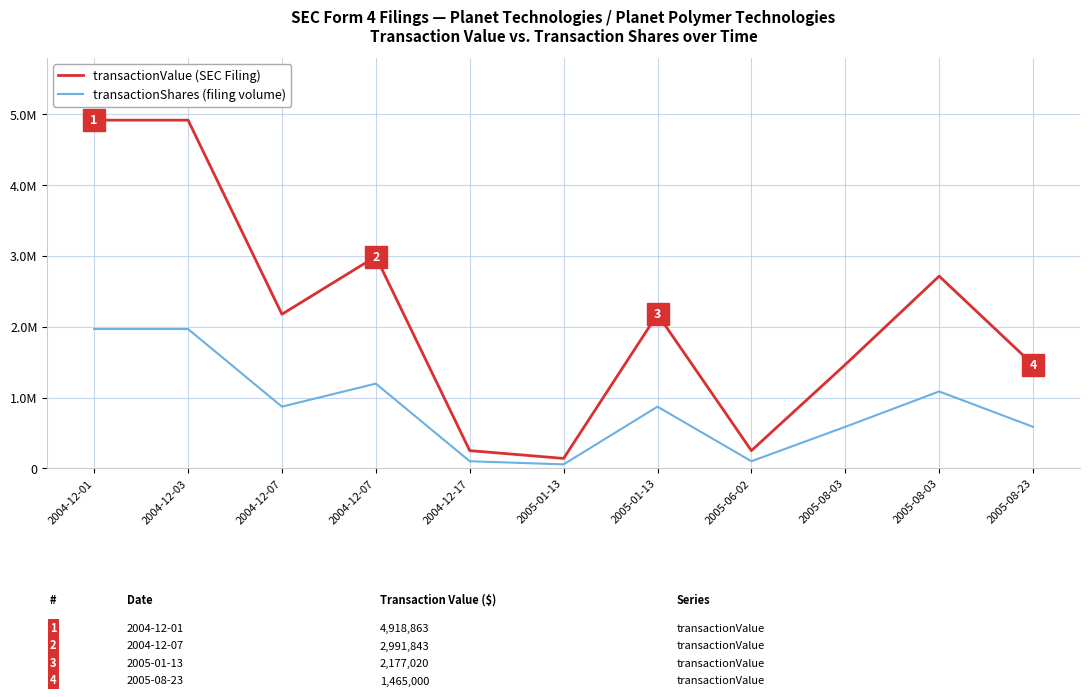

True or false: transactionShares (filing volume) has a value of 1267397 at 2004-12-07.

False